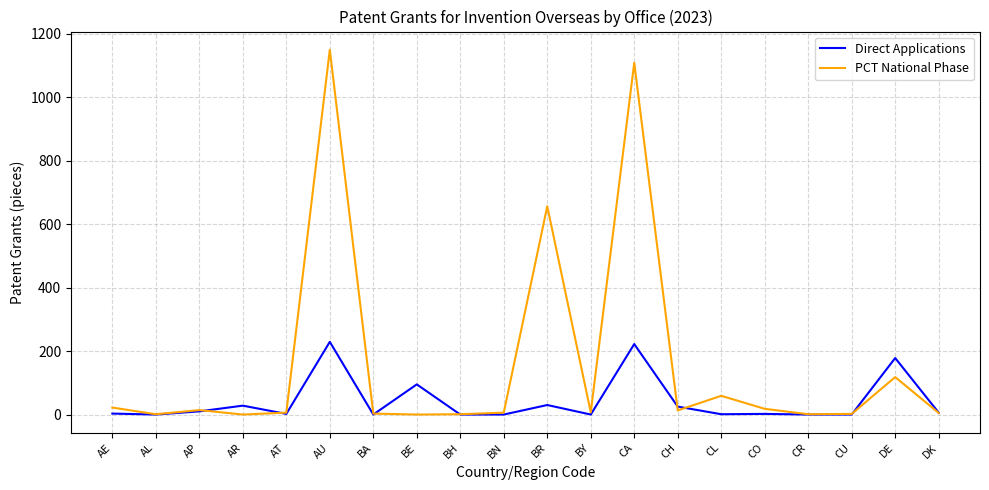

Which series has the largest total across all categories?

PCT National Phase